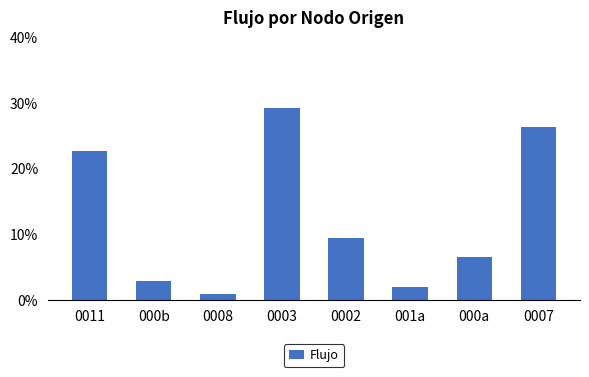

Does the chart contain stacked bars?

No